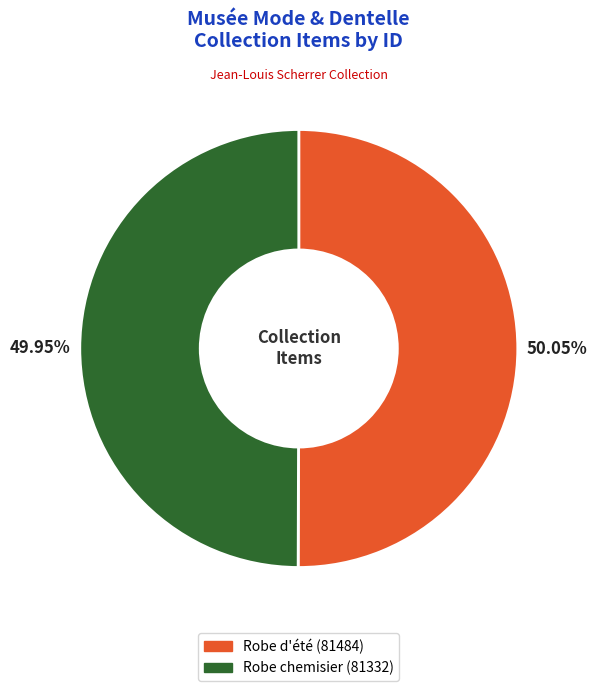

To the nearest percent, what portion does Robe chemisier represent?

50%